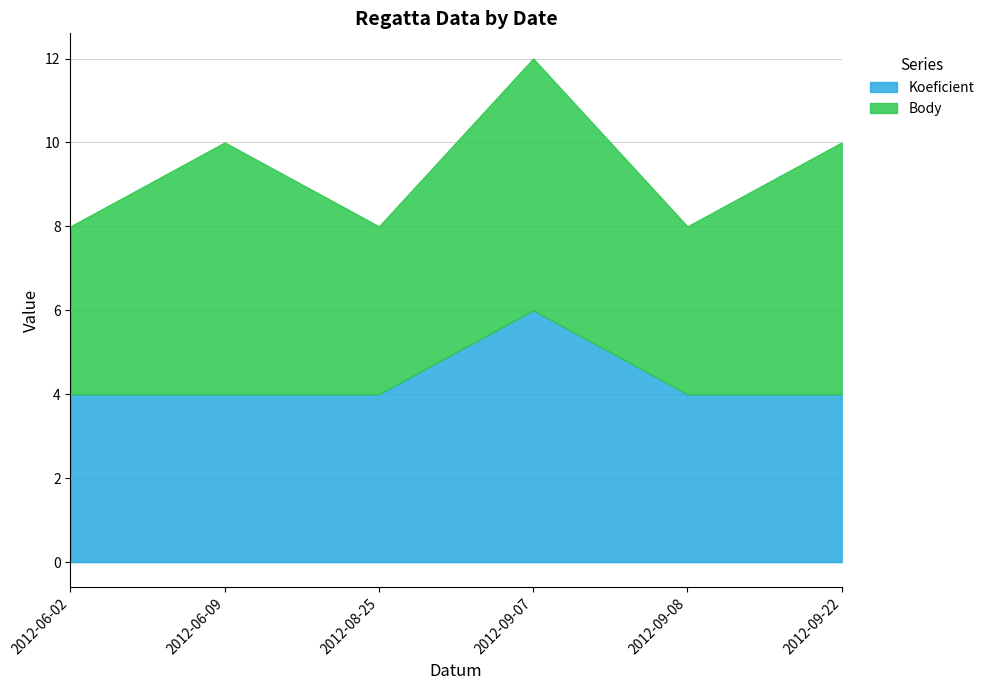

True or false: Koeficient and Body cross at least once.

False